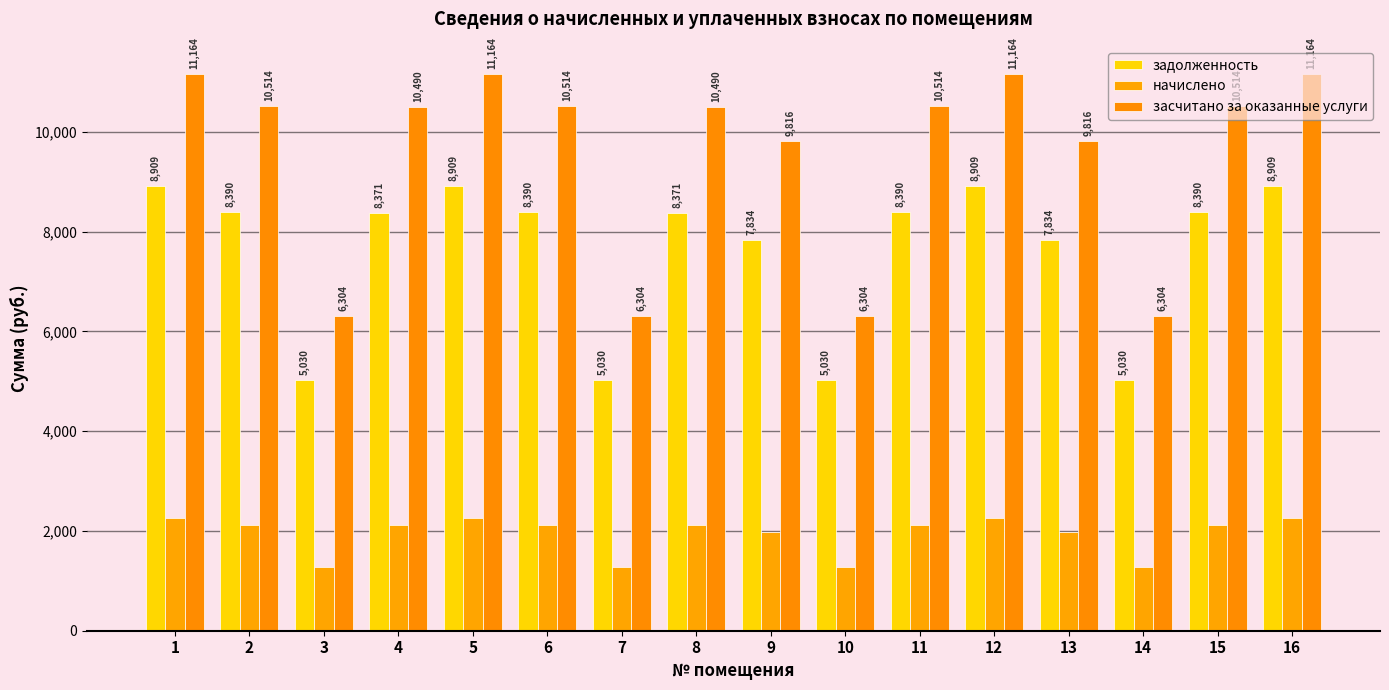

Reading right to left, extract all data points from this chart.

задолженность: 8908.8	8390.4	5030.4	7833.6	8908.8	8390.4	5030.4	7833.6	8371.2	5030.4	8390.4	8908.8	8371.2	5030.4	8390.4	8908.8
начислено: 2255.0	2123.8	1273.3	1982.9	2255.0	2123.8	1273.3	1982.9	2119.0	1273.3	2123.8	2255.0	2119.0	1273.3	2123.8	2255.0
засчитано за оказанные услуги: 11163.8	10514.2	6303.7	9816.5	11163.8	10514.2	6303.7	9816.5	10490.2	6303.7	10514.2	11163.8	10490.2	6303.7	10514.2	11163.8